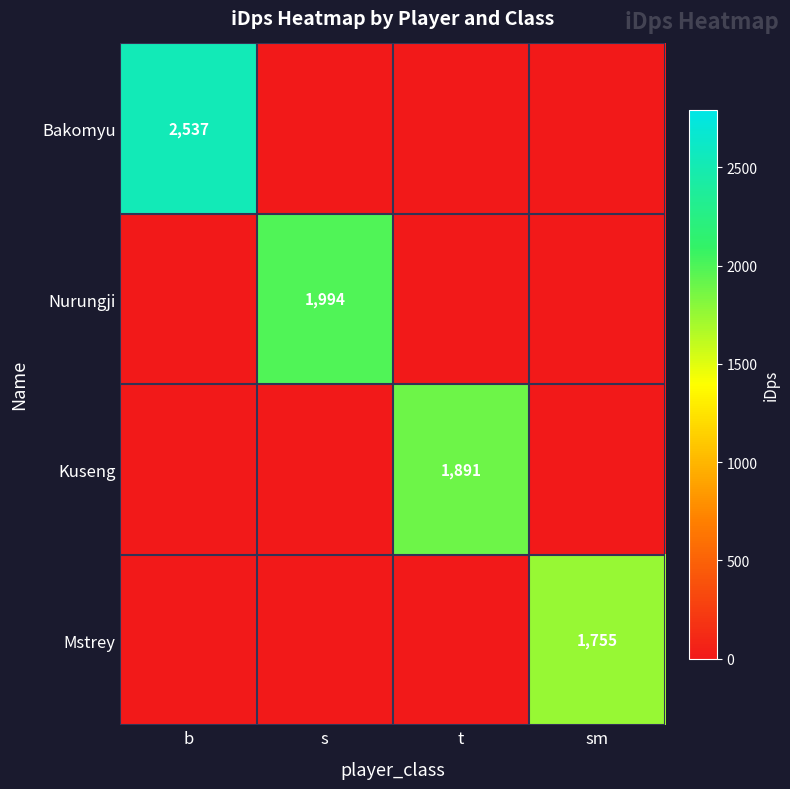

True or false: Nurungji has a value of 1994 at s.

True